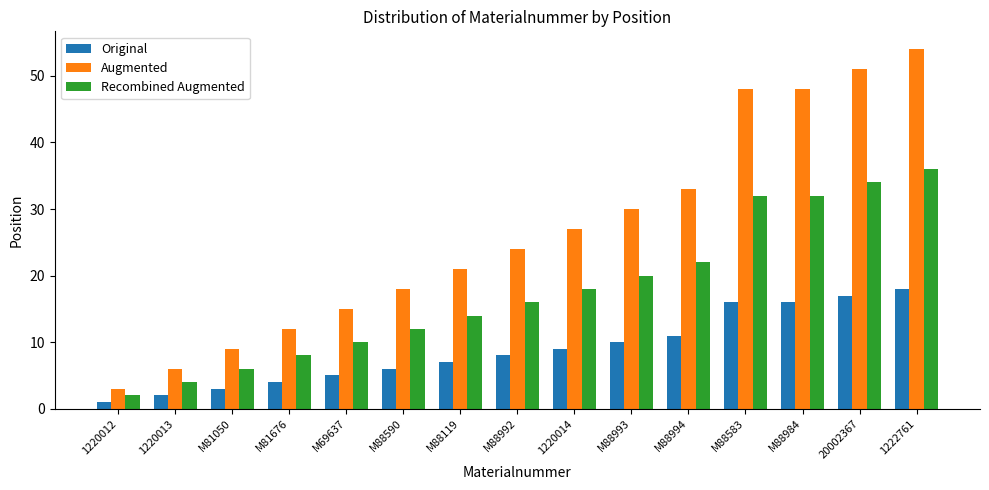

At which category is the sum across all series the highest?

1222761